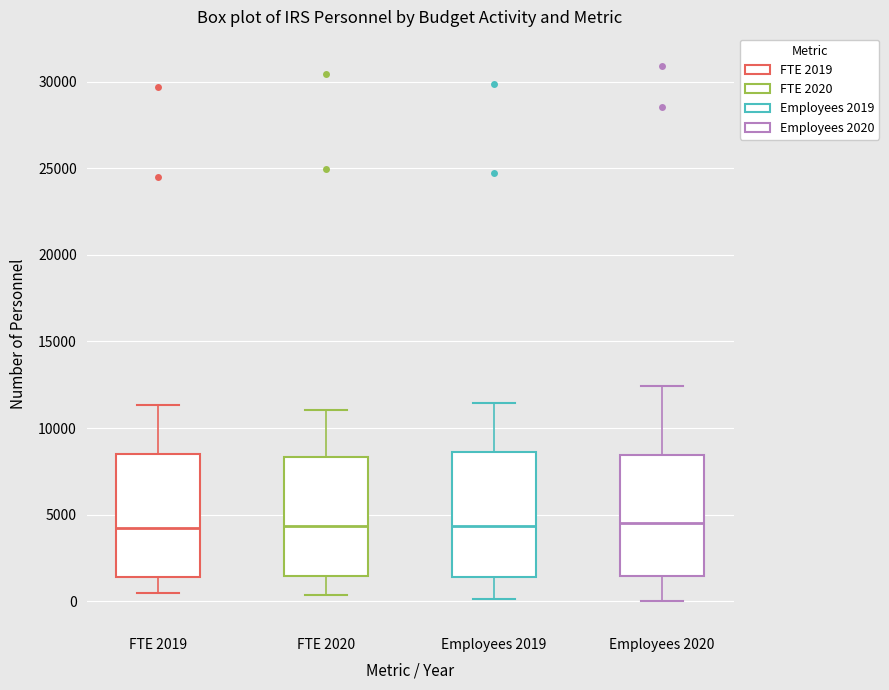

Where does the lower whisker of the box for Employees 2020 end on the y-axis? The values are not printed on the chart, so give them approximately, as read against the axis.

0